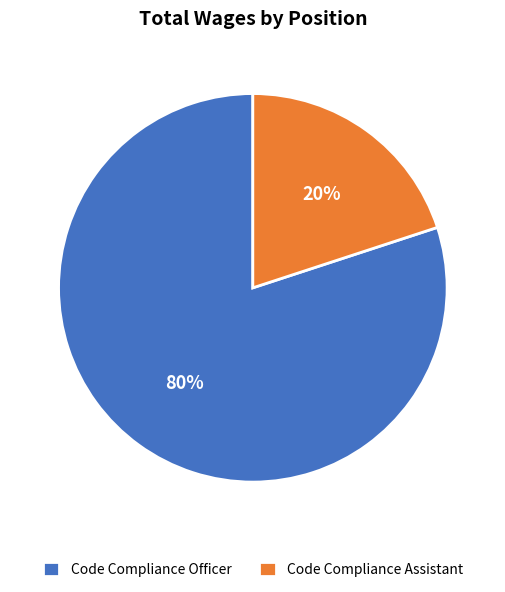

Rank the categories by value from lowest to highest.

Code Compliance Assistant, Code Compliance Officer